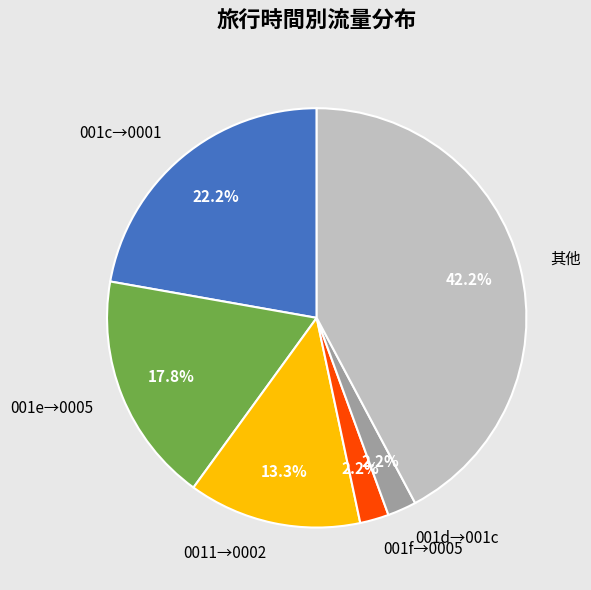

Is there any slice that represents more than half of the pie?

No